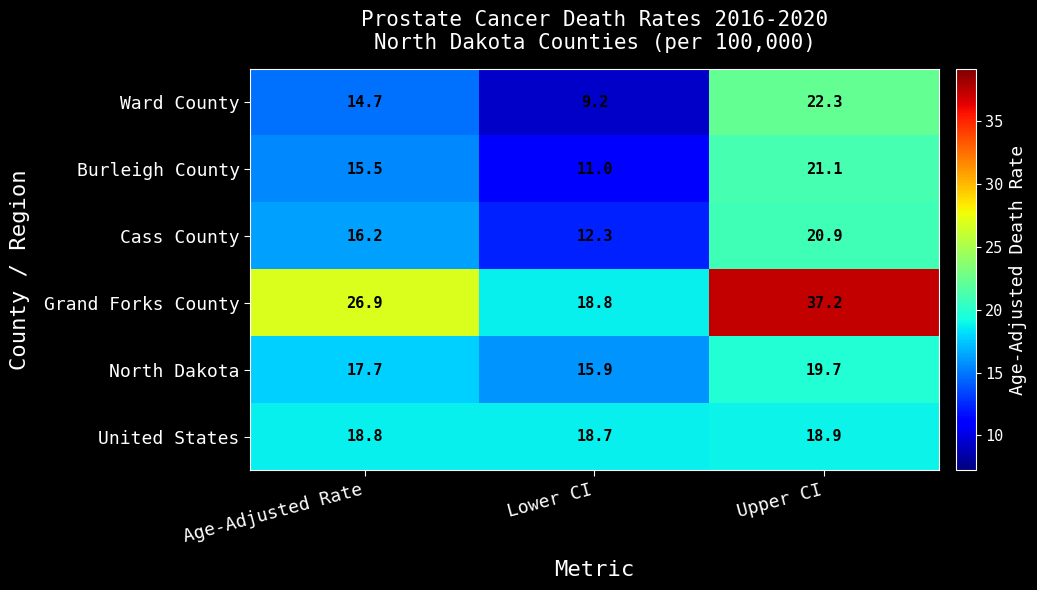

Reading left to right, list all the values displayed in this chart.

Ward County: Age-Adjusted Rate=14.7	Lower CI=9.2	Upper CI=22.3
Burleigh County: Age-Adjusted Rate=15.5	Lower CI=11.0	Upper CI=21.1
Cass County: Age-Adjusted Rate=16.2	Lower CI=12.3	Upper CI=20.9
Grand Forks County: Age-Adjusted Rate=26.9	Lower CI=18.8	Upper CI=37.2
North Dakota: Age-Adjusted Rate=17.7	Lower CI=15.9	Upper CI=19.7
United States: Age-Adjusted Rate=18.8	Lower CI=18.7	Upper CI=18.9